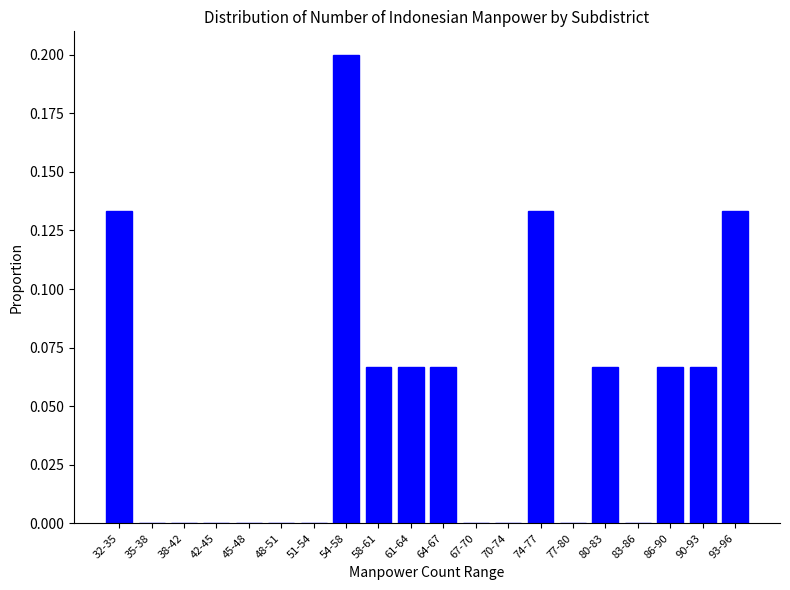

What is the sum of all values?

1.0